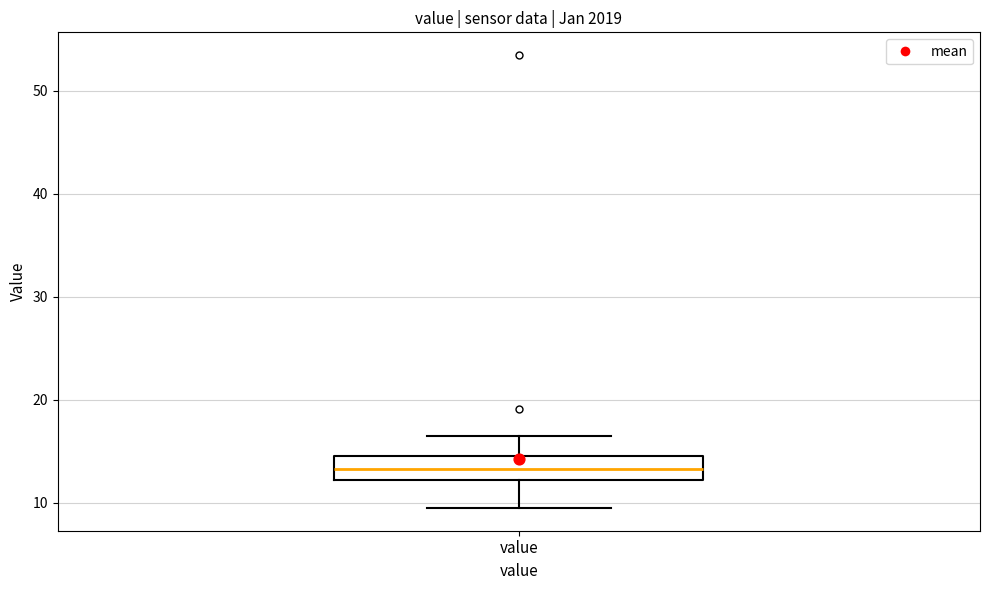

Read this box plot against the y-axis: the position of the median line, the range covered by the box, and the ends of both whiskers. The values are not printed on the chart, so give them approximately, as read against the axis.

median 13, box 12 to 15, whiskers 10 to 16